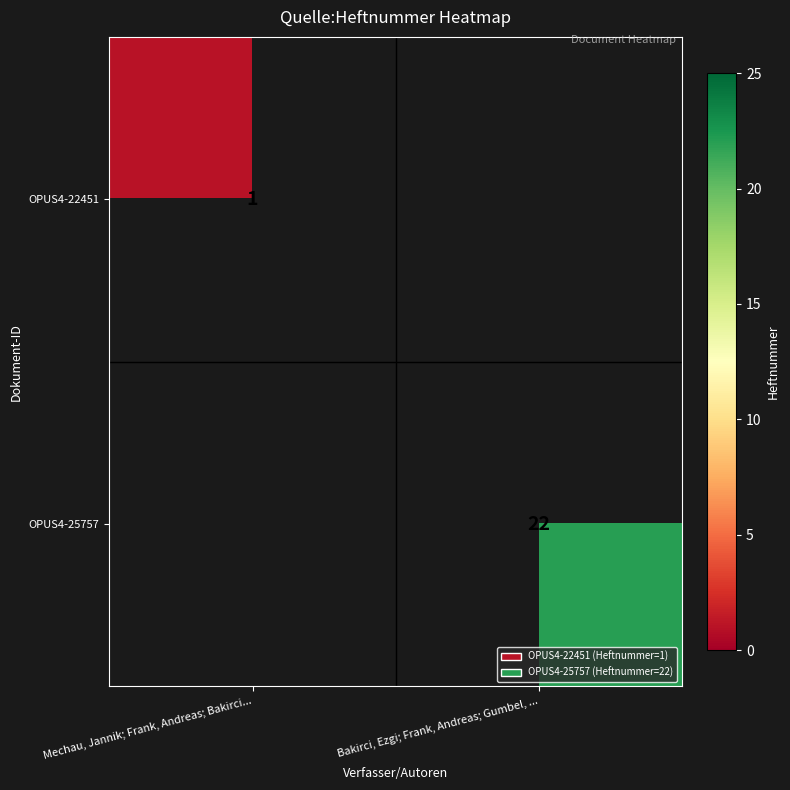

Is the value of OPUS4-25757 at Bakirci, Ezgi; Frank, Andreas; Gumbel, ... greater than the value of OPUS4-22451 at Mechau, Jannik; Frank, Andreas; Bakirci...?

Yes